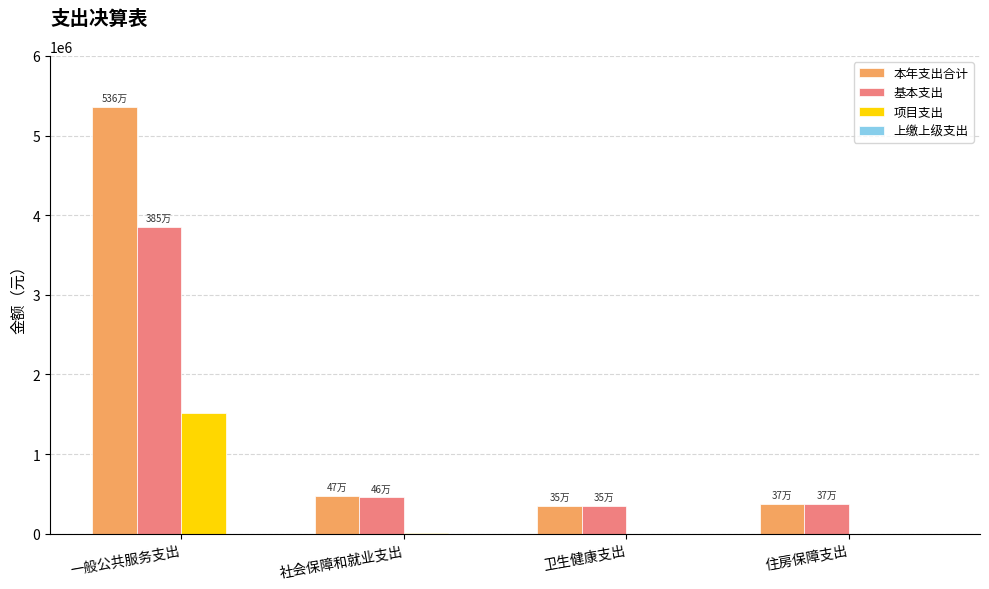

Which series has the largest range (max minus min)?

本年支出合计